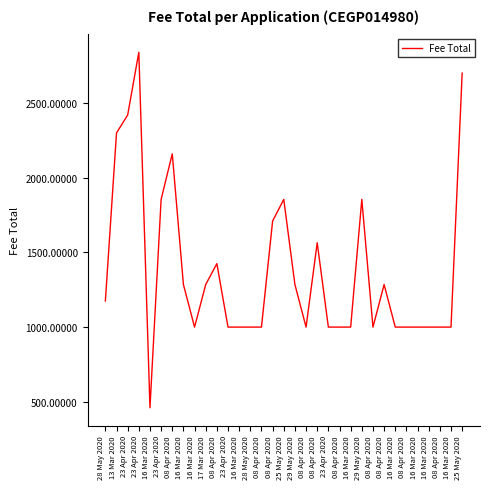

How many lines are shown in the chart?

1